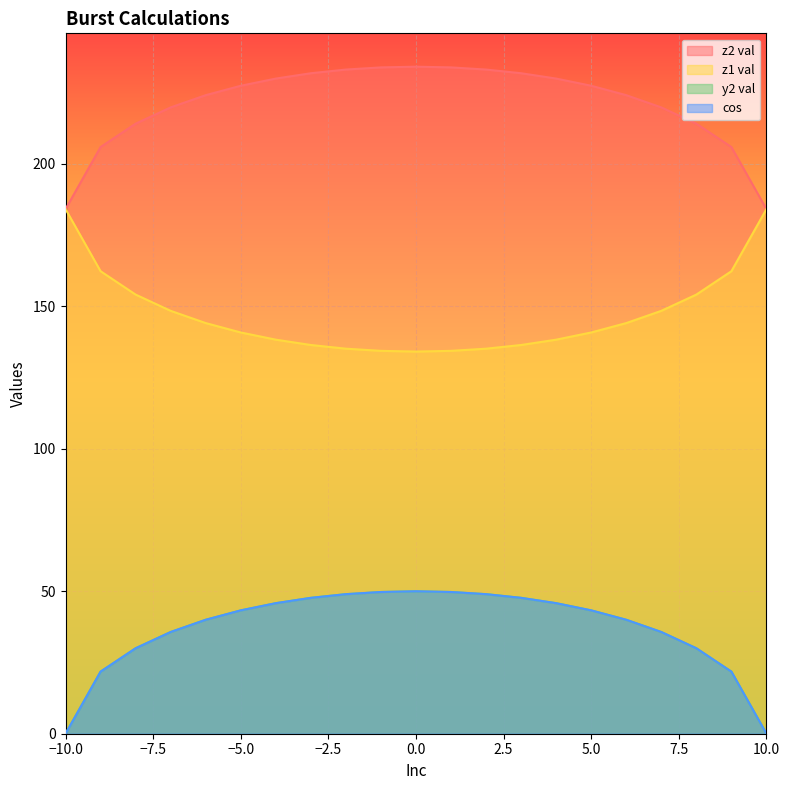

What are all the series names shown in the legend?

z1 val, z2 val, y2 val, cos